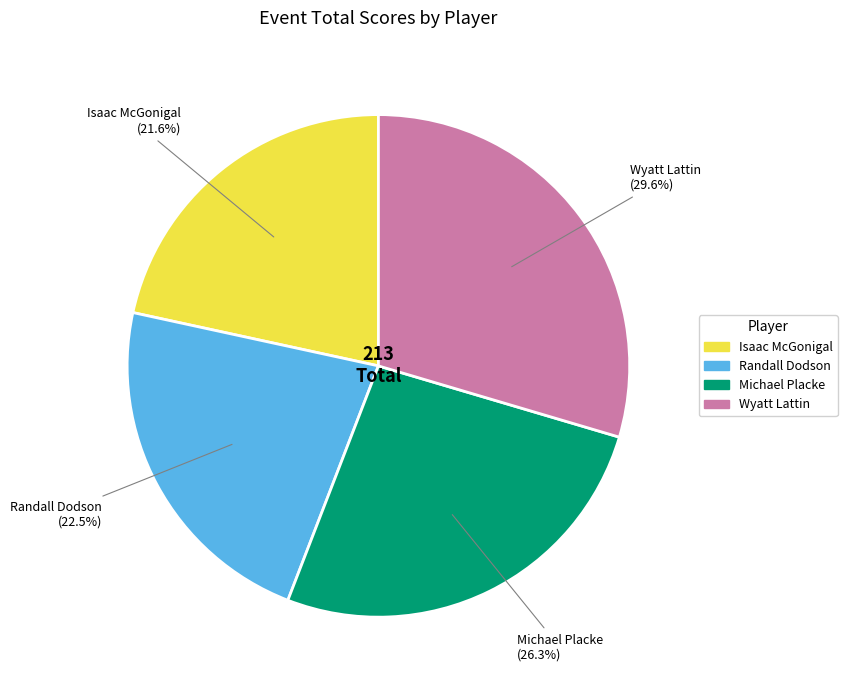

Rank the categories by value from highest to lowest.

Wyatt Lattin, Michael Placke, Randall Dodson, Isaac McGonigal